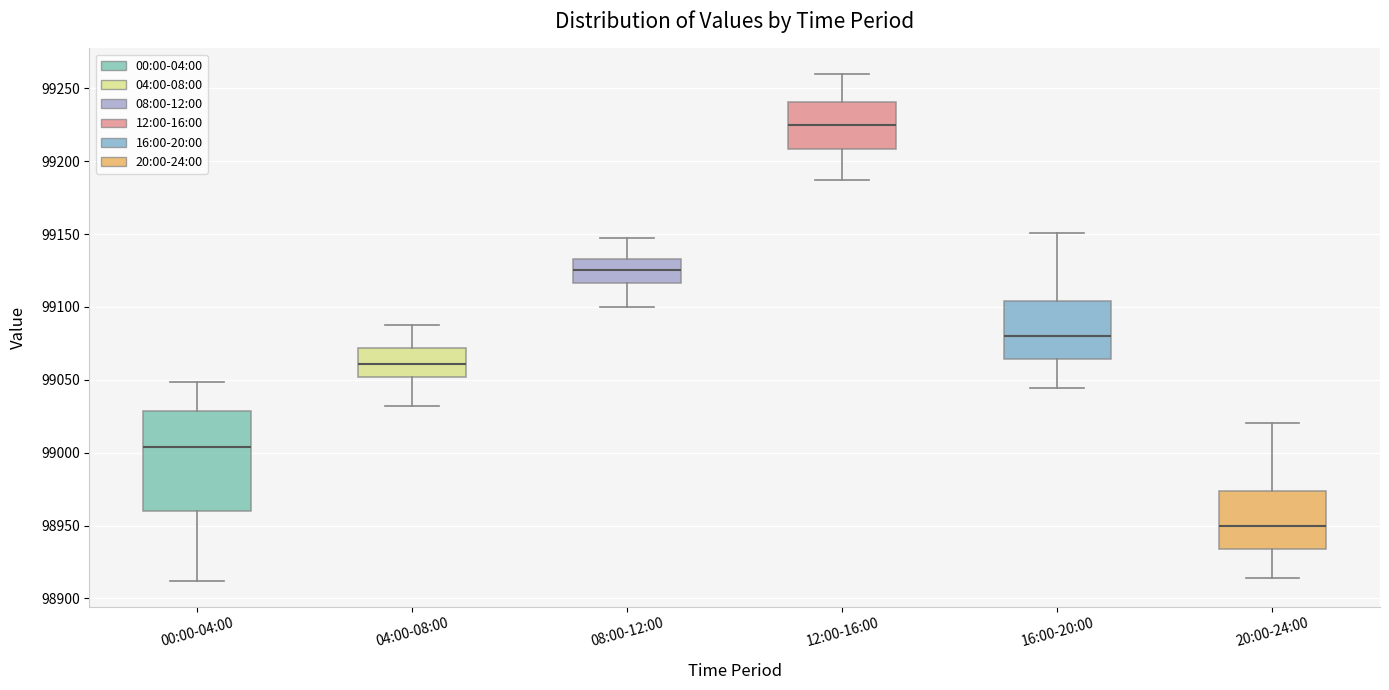

Which box's median line is the lowest?

20:00-24:00